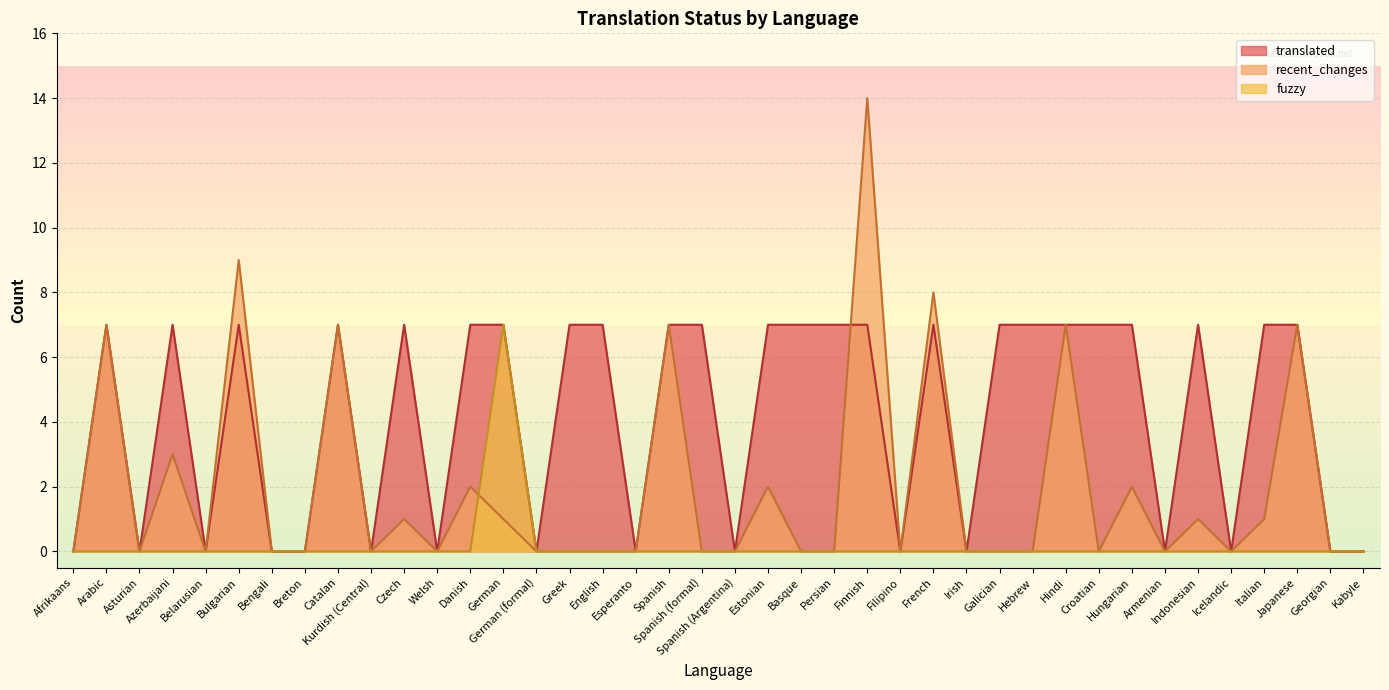

How many values in recent_changes are above zero?

16